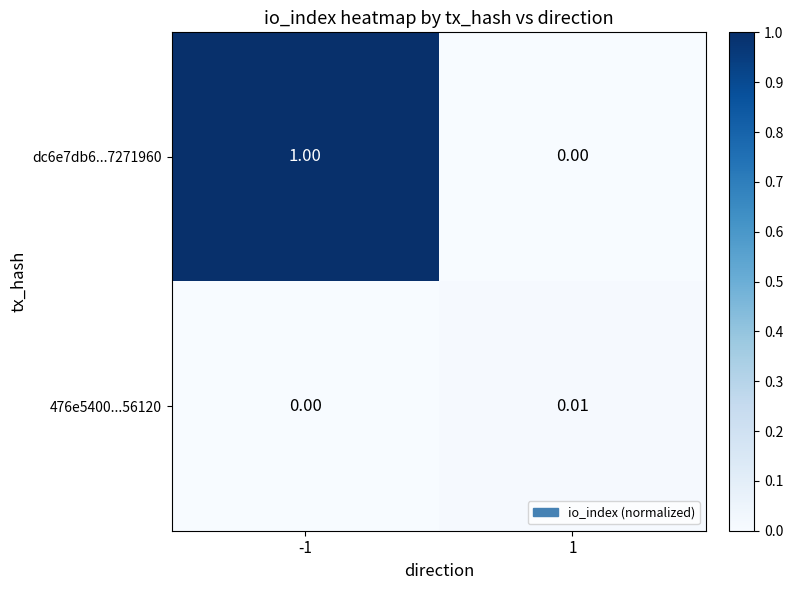

How many distinct data groups are displayed?

2